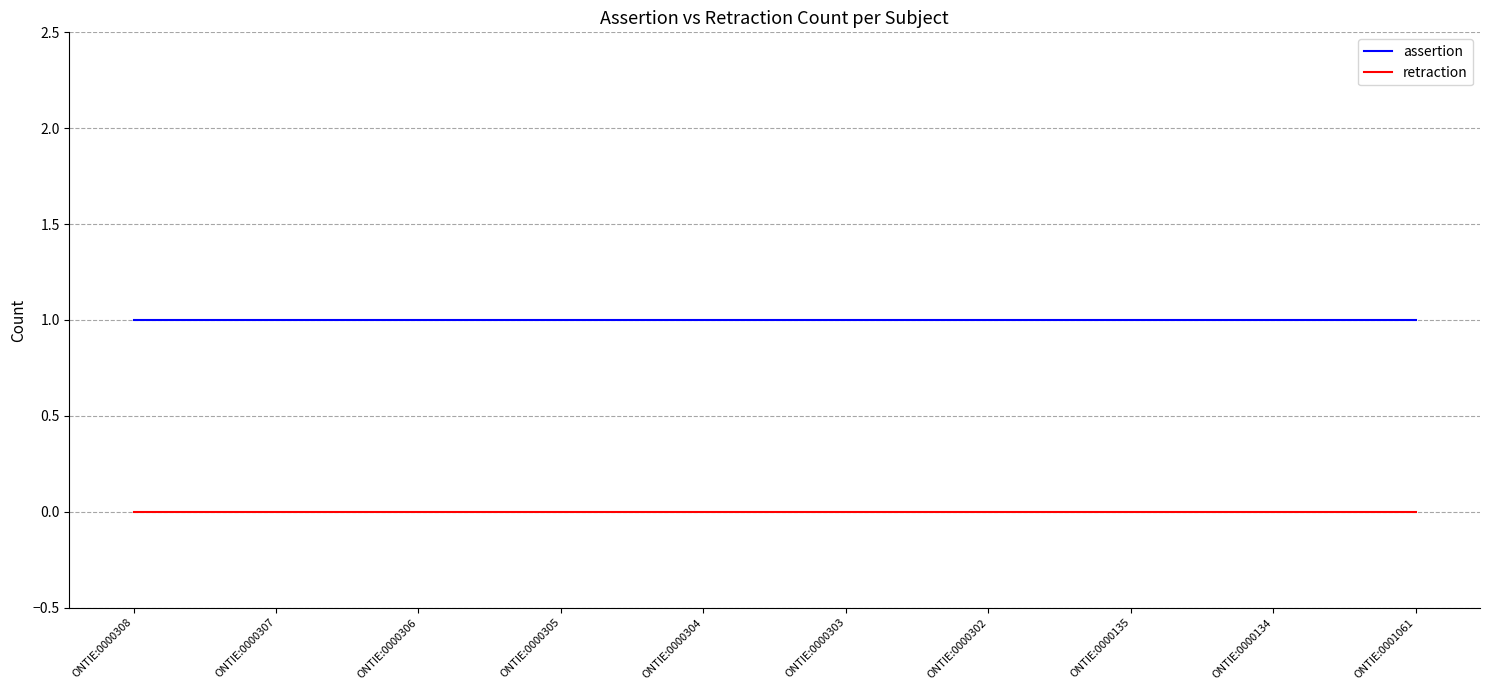

List the series in order of their peak value, lowest first.

retraction, assertion